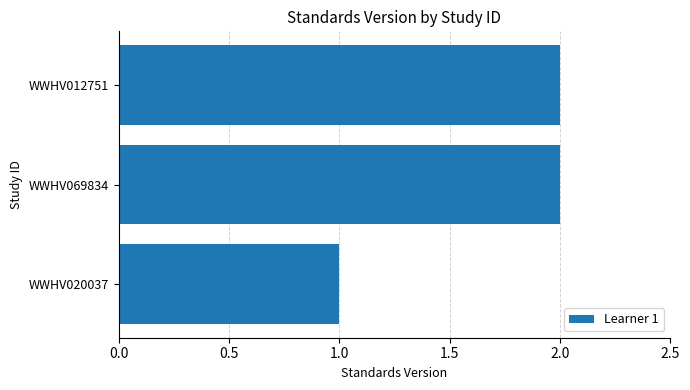

Reading bottom to top, what are all the values shown in this chart?

1	2	2